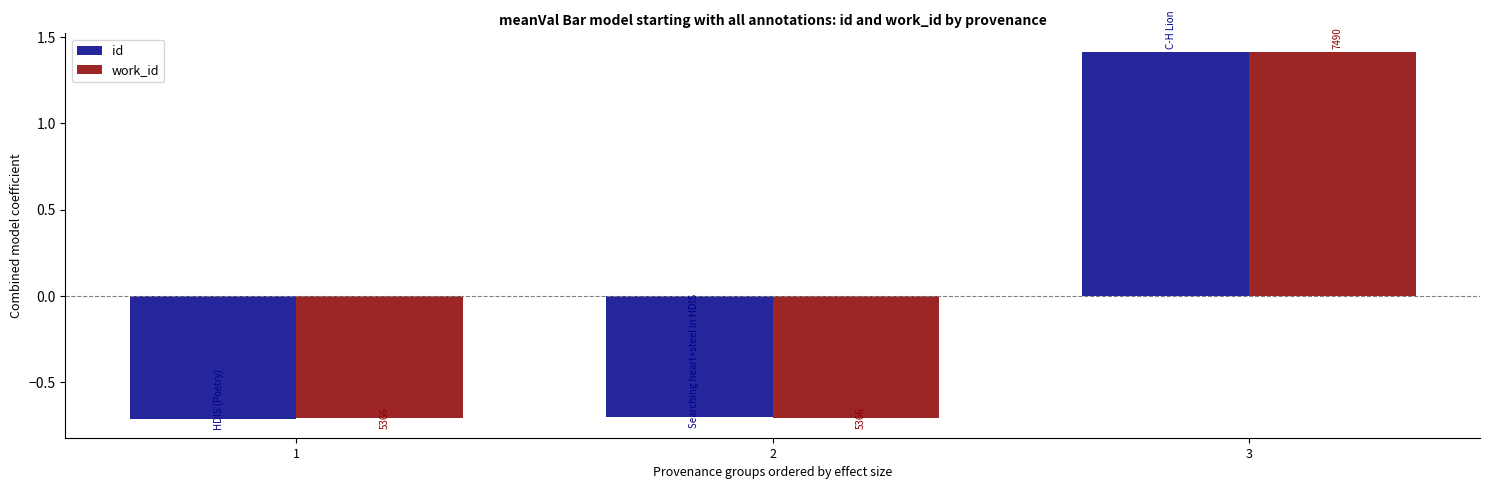

What are all the series names shown in the legend?

id, work_id